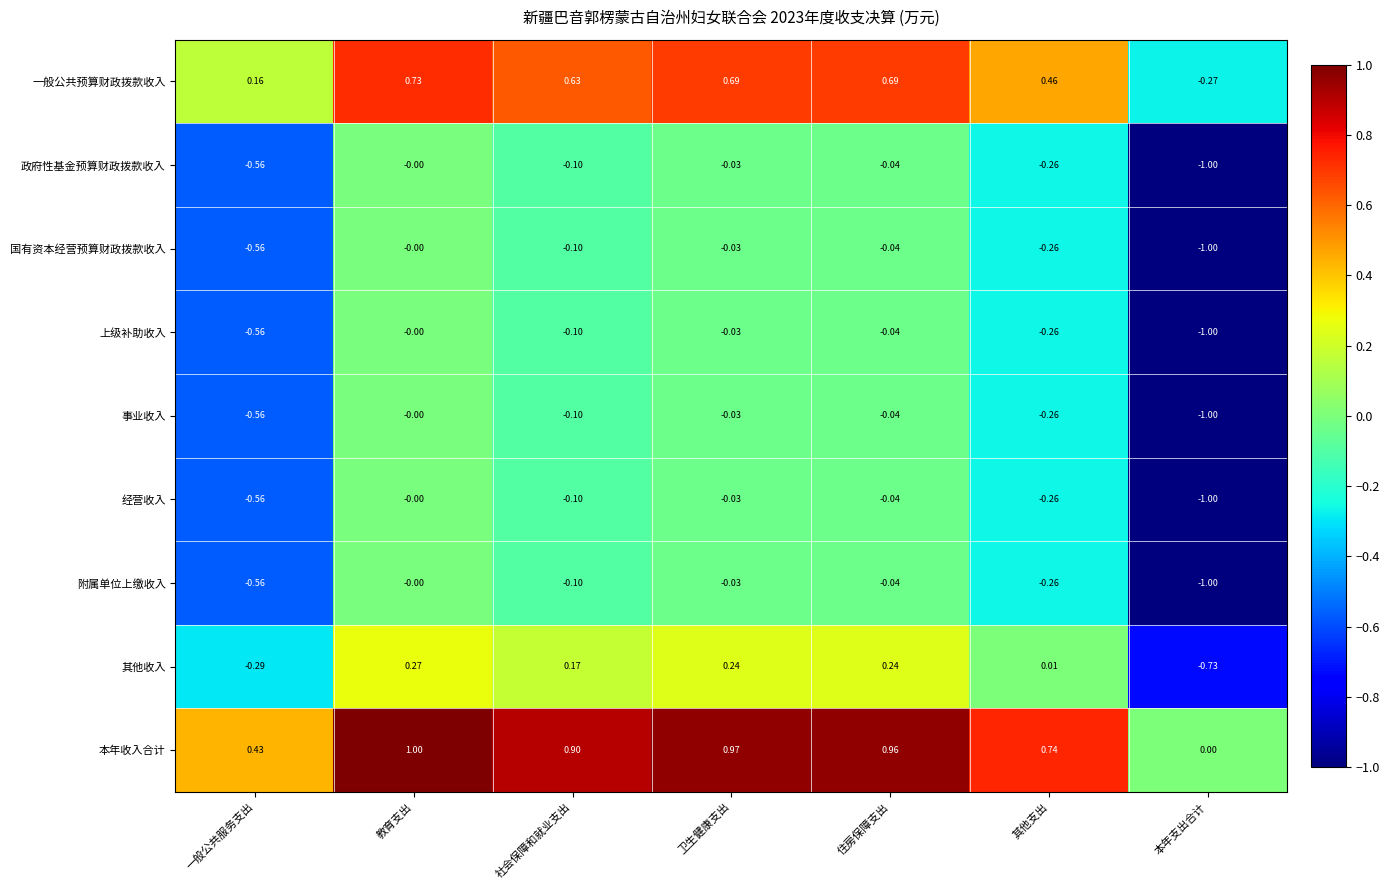

Is the value of 国有资本经营预算财政拨款收入 at 一般公共服务支出 greater than the value of 上级补助收入 at 社会保障和就业支出?

No